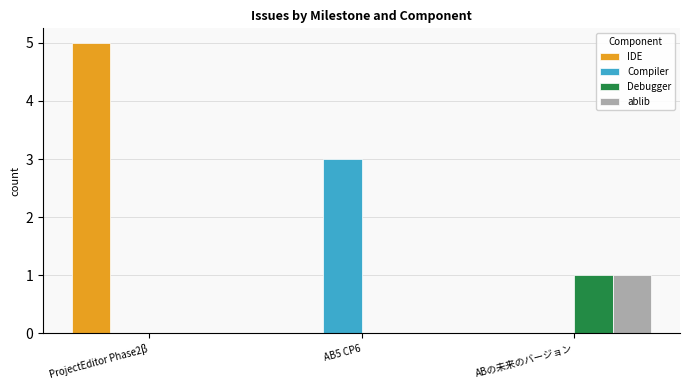

What value does the IDE series have at ProjectEditor Phase2β?

5